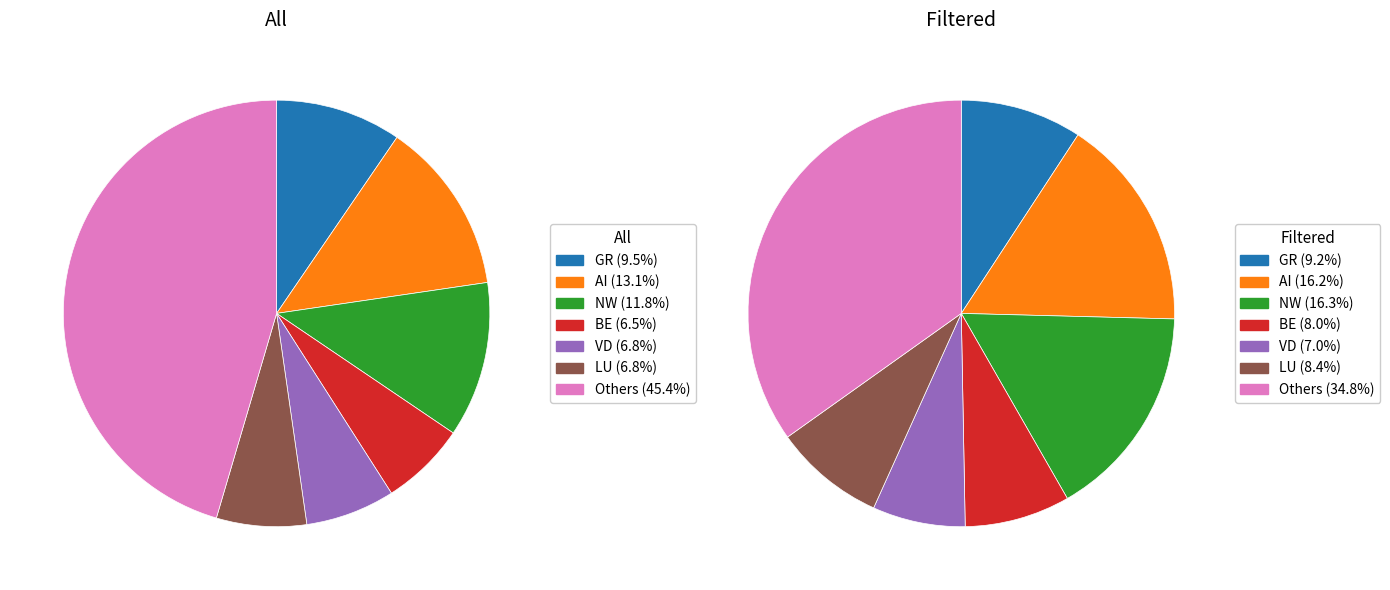

Does any single category account for the majority?

No